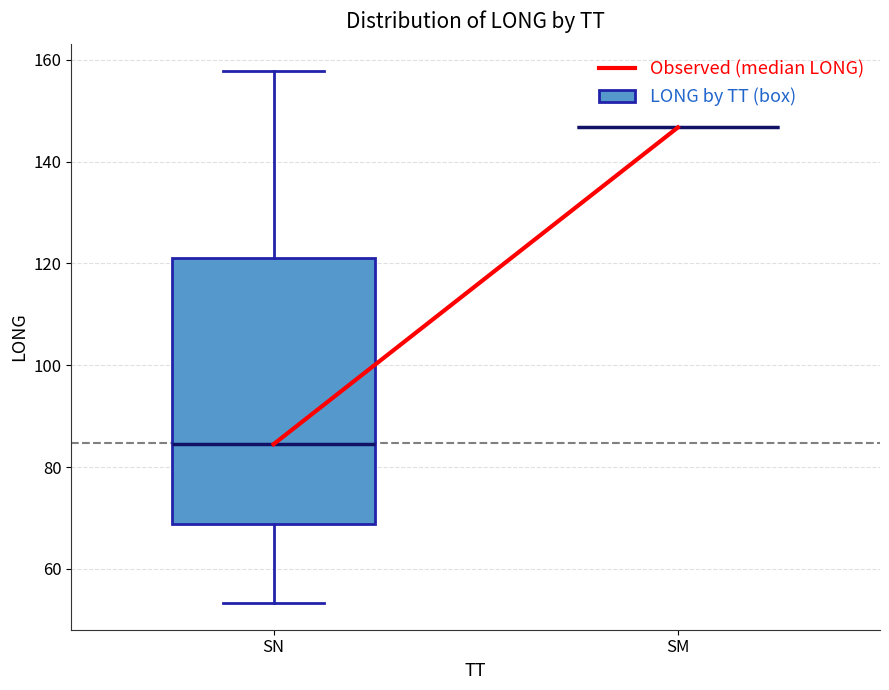

Which box is the tallest, from its lower edge to its upper edge?

SN